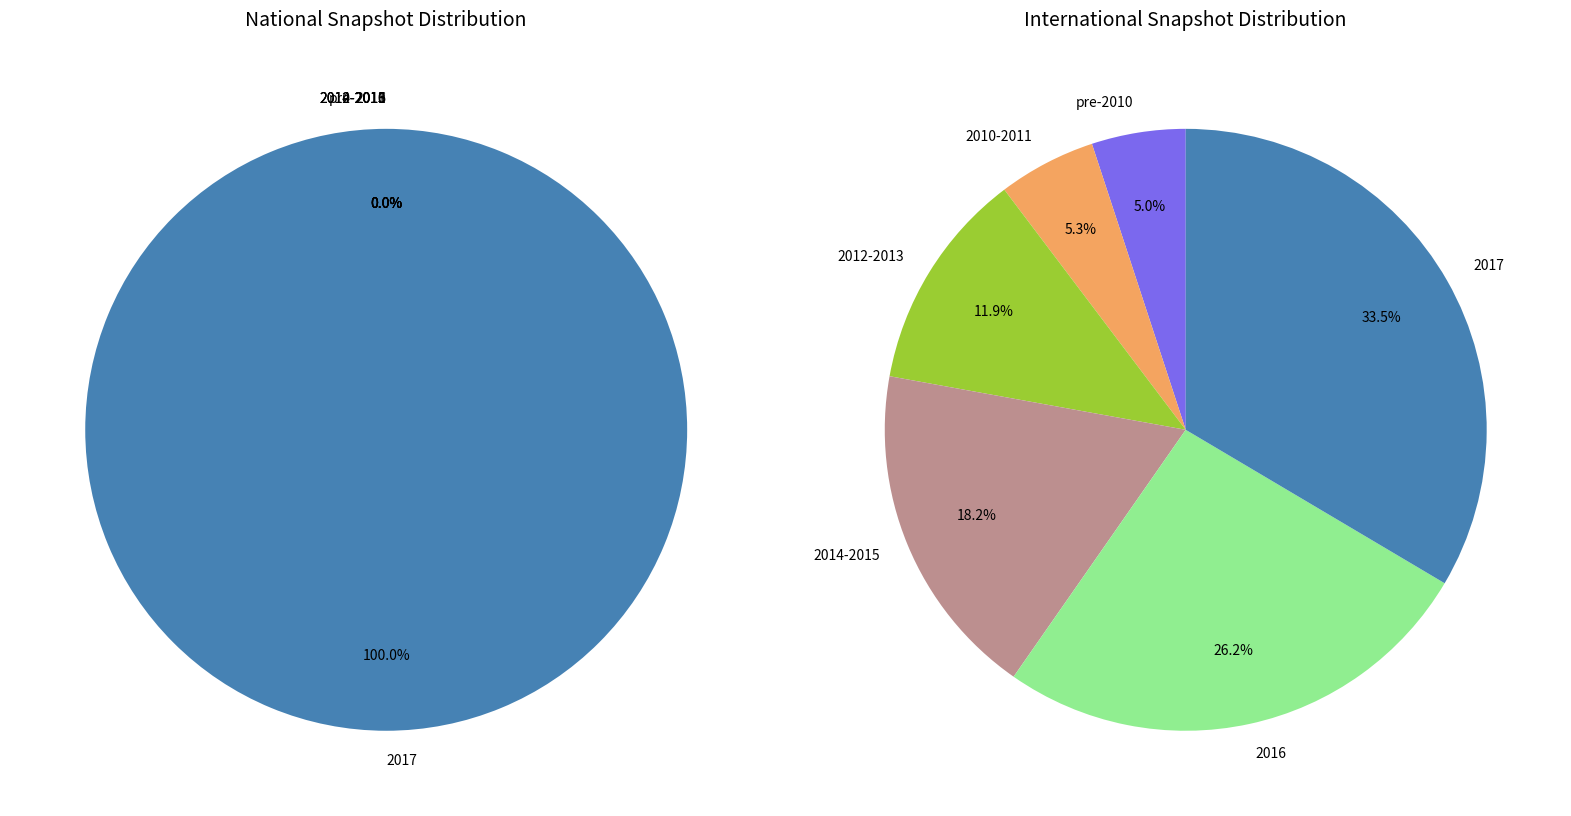

Rank the series at 39 from lowest to highest value.

international, national